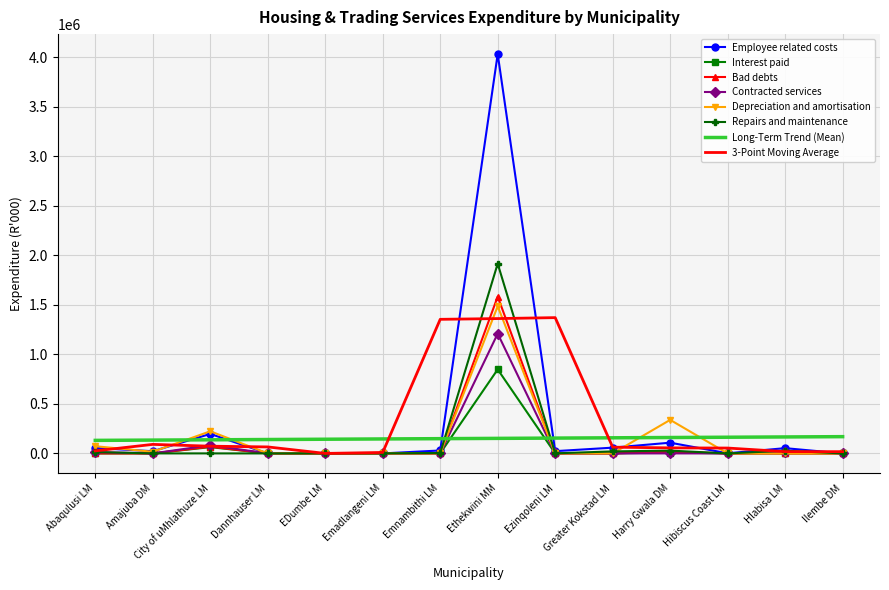

What is the difference between the highest and lowest values at Greater Kokstad LM?

157766.3